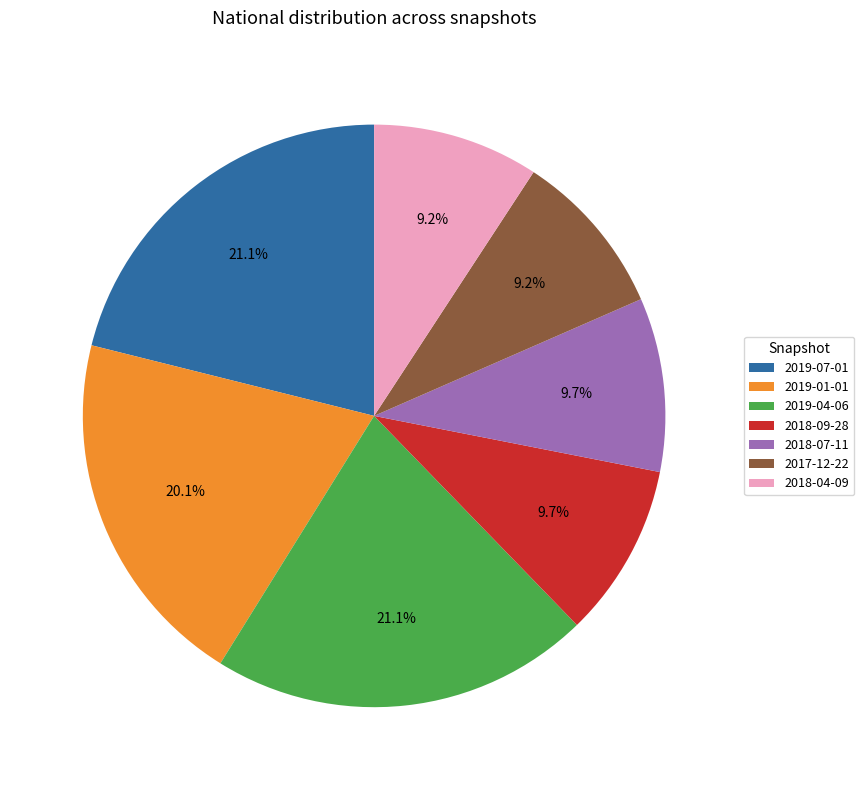

Is it true that 2019-01-01 is 27% of the pie?

False